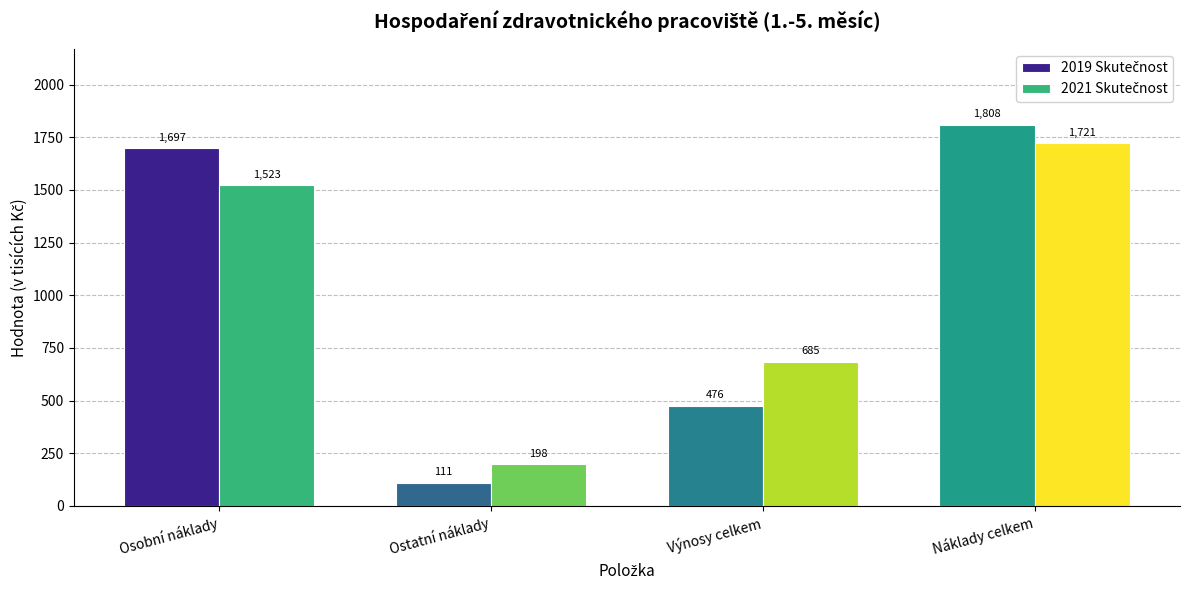

What is the greatest value displayed?

1808.2